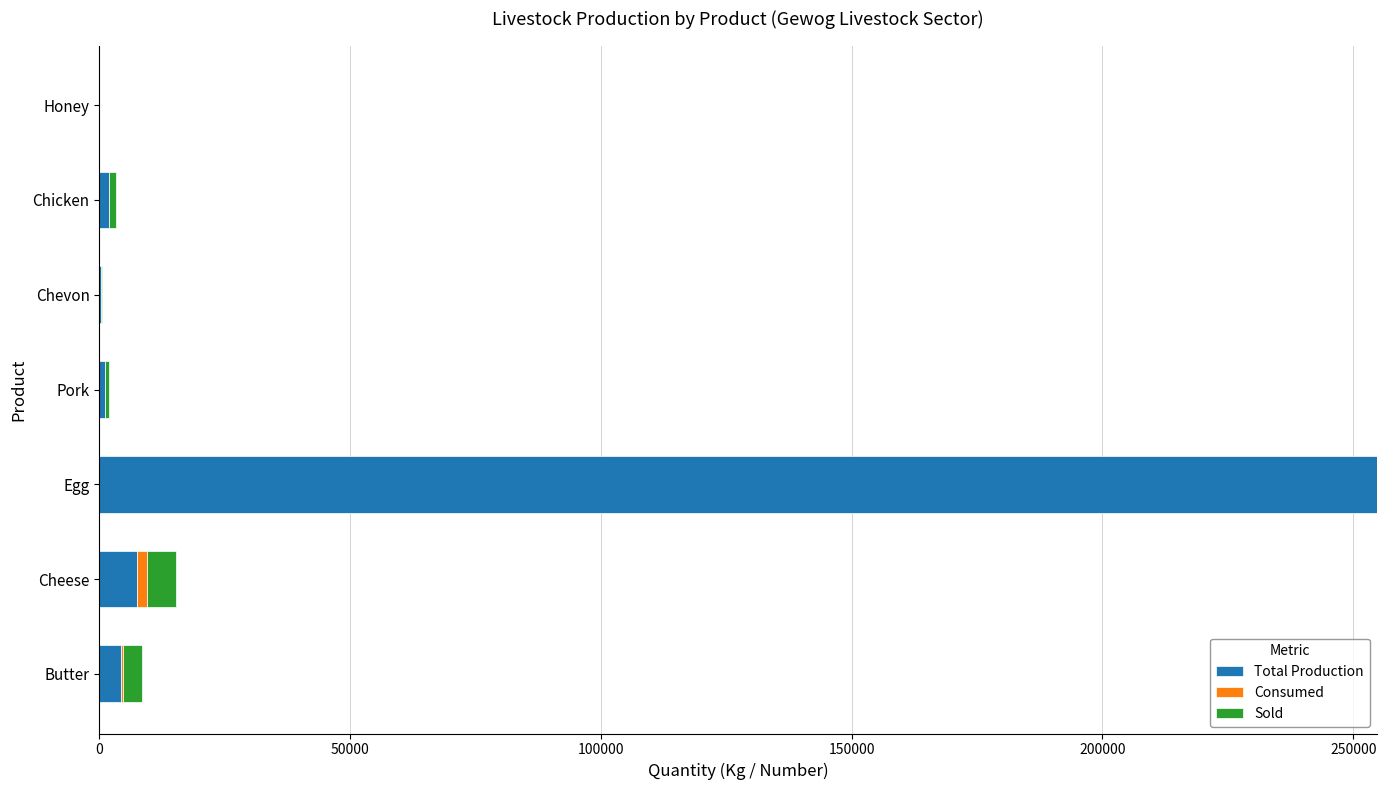

What is the highest value of the Total Production series?

254650.0